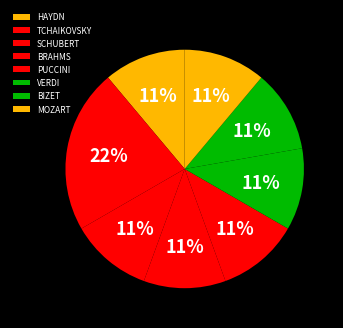

Which category has the biggest portion of the pie?

TCHAIKOVSKY